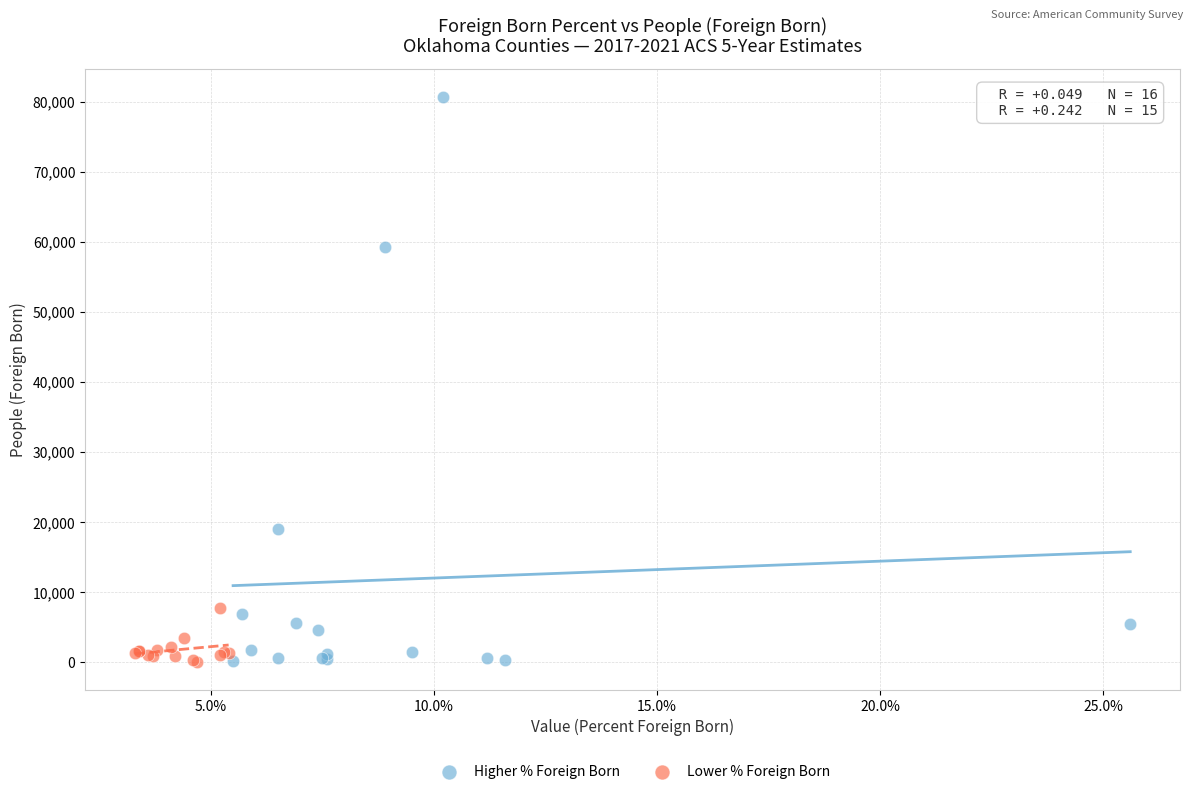

Which series has the largest Y range (max minus min)?

Higher % Foreign Born